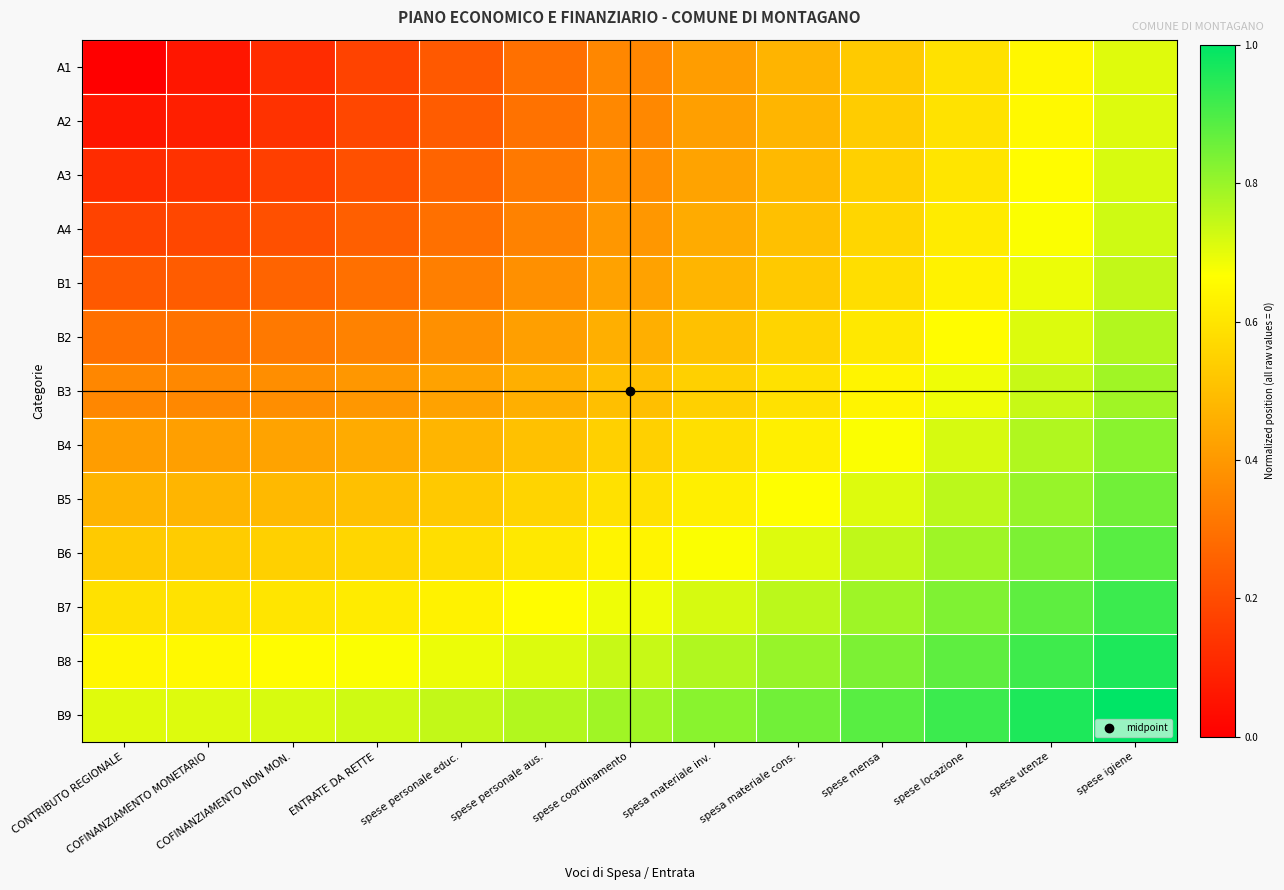

Rank the series by their maximum value, from highest to lowest.

B9, B8, B7, B6, B5, B4, B3, B2, B1, A4, A3, A2, A1